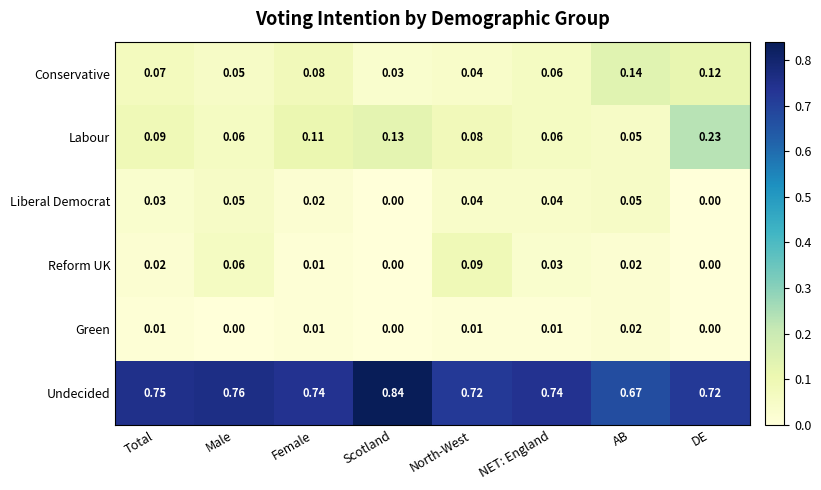

Which series has the largest total across all categories?

Undecided